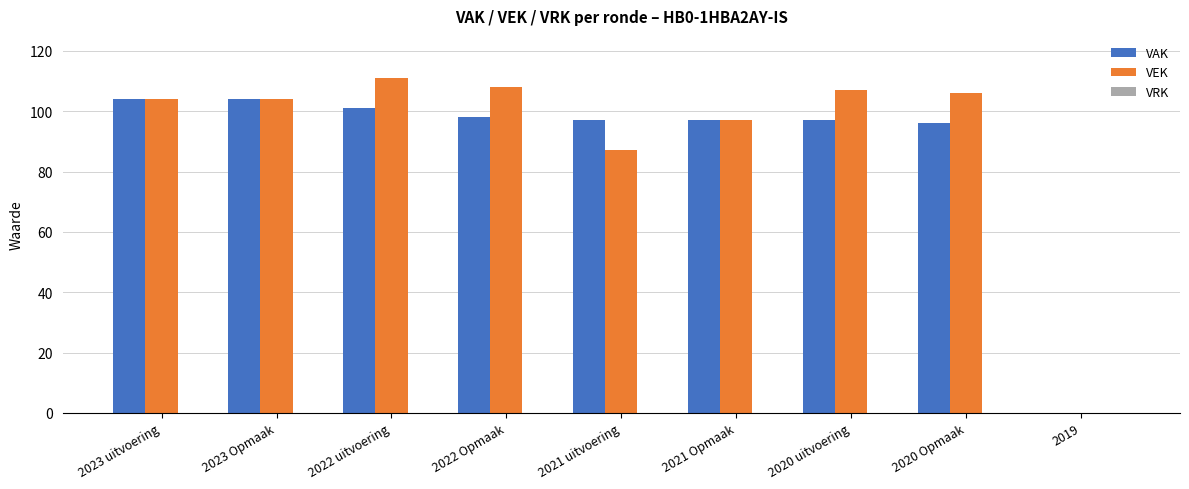

Which category has the highest value across all series?

2022 uitvoering